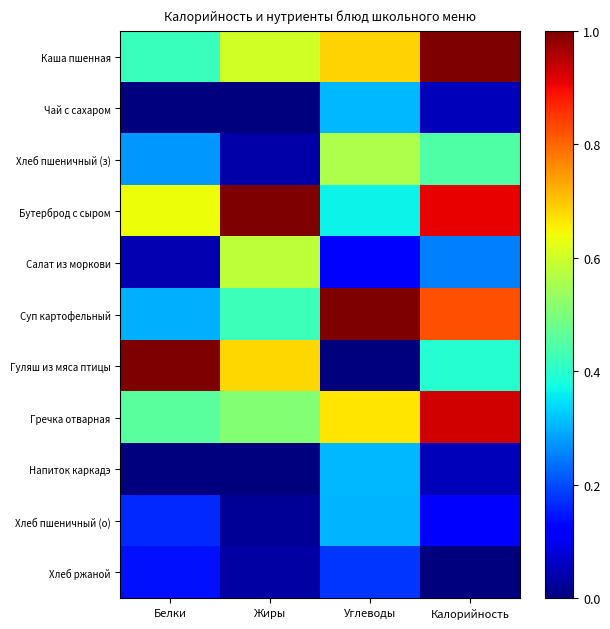

What is the difference between the highest and lowest values at Жиры?

1.0